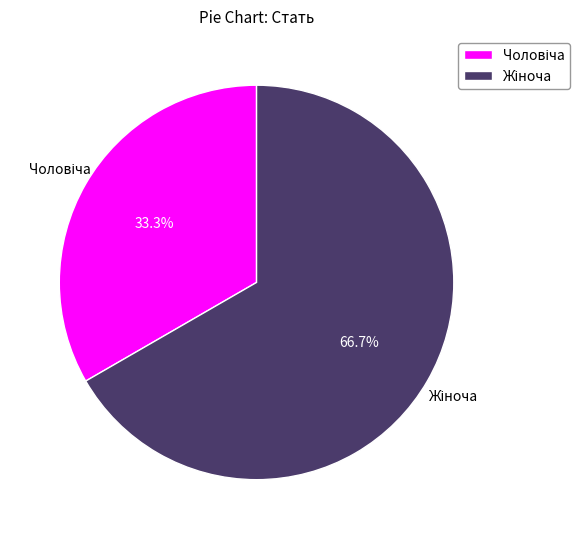

Does any single category account for the majority?

Yes